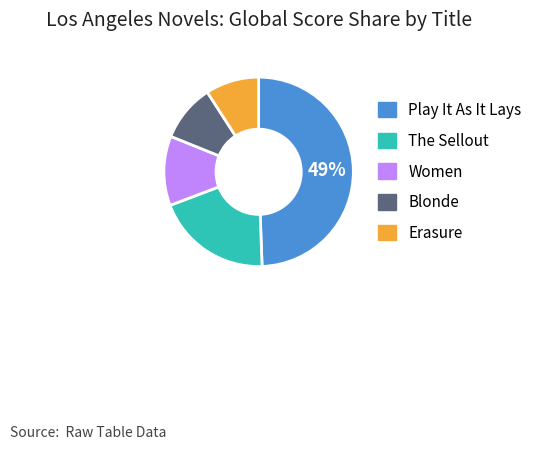

How many segments does this pie chart have?

5